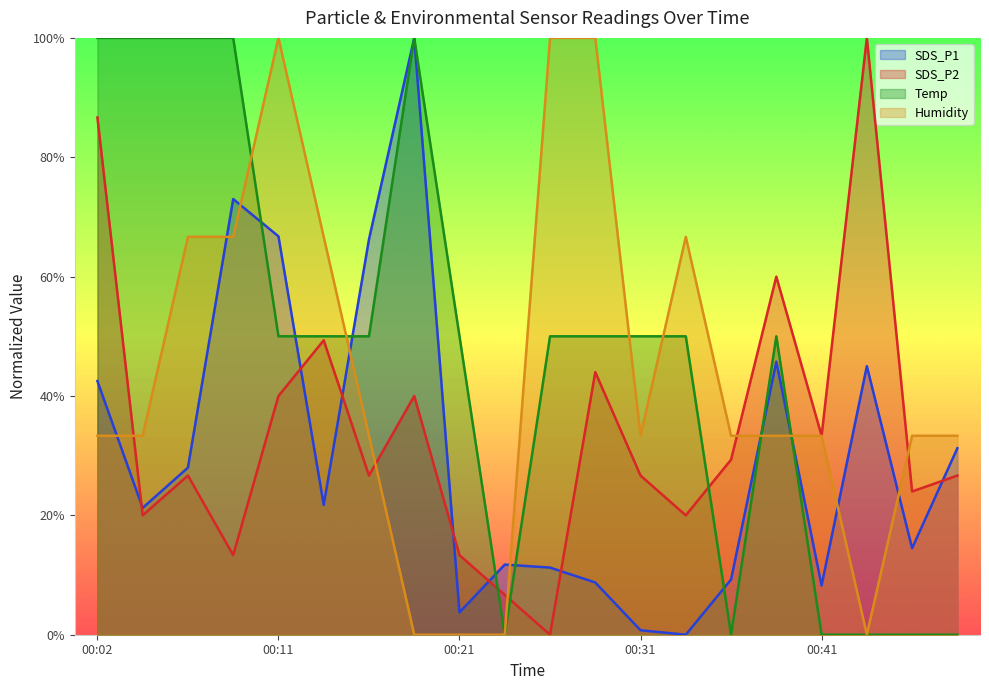

Reading right to left, transcribe all the data shown in this chart.

SDS_P1: 31.2	14.5	45.0	8.2	45.7	9.2	0.0	0.8	8.7	11.2	11.8	3.7	100.0	66.3	21.7	66.8	73.0	28.0	21.2	42.5
SDS_P2: 26.7	24.0	100.0	33.3	60.0	29.3	20.0	26.7	44.0	0.0	6.7	13.3	40.0	26.7	49.3	40.0	13.3	26.7	20.0	86.7
Temp: 0.0	0.0	0.0	0.0	50.0	0.0	50.0	50.0	50.0	50.0	0.0	50.0	100.0	50.0	50.0	50.0	100.0	100.0	100.0	100.0
Humidity: 33.3	33.3	0.0	33.3	33.3	33.3	66.7	33.3	100.0	100.0	0.0	0.0	0.0	33.3	66.7	100.0	66.7	66.7	33.3	33.3